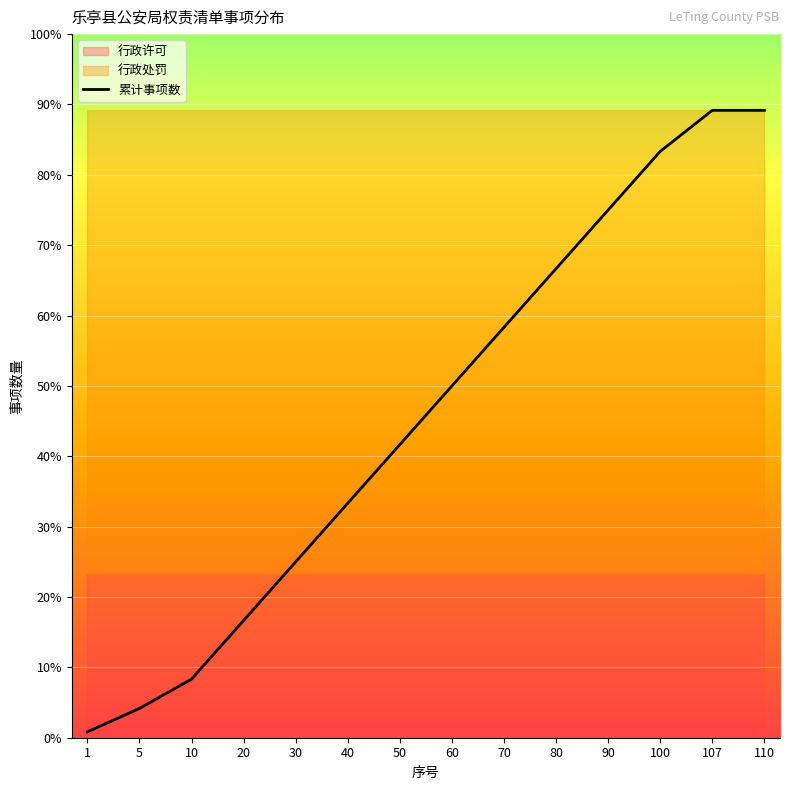

What is the difference between the maximum and minimum values?

88.3